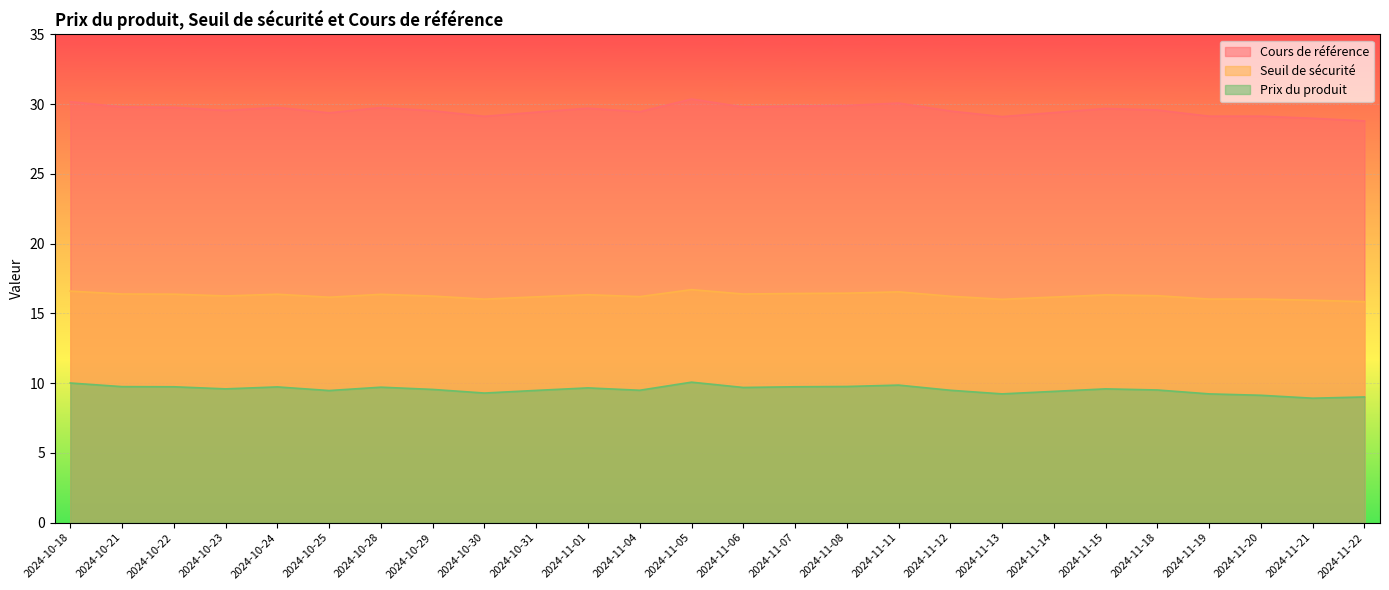

The Cours de référence series shows 7.2 at 2024-11-18. True or false?

False